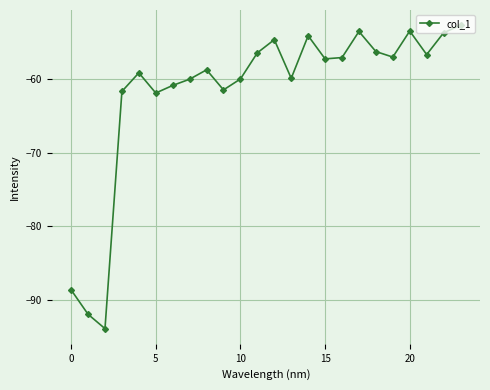

What is the sum of all values?

-1481.4